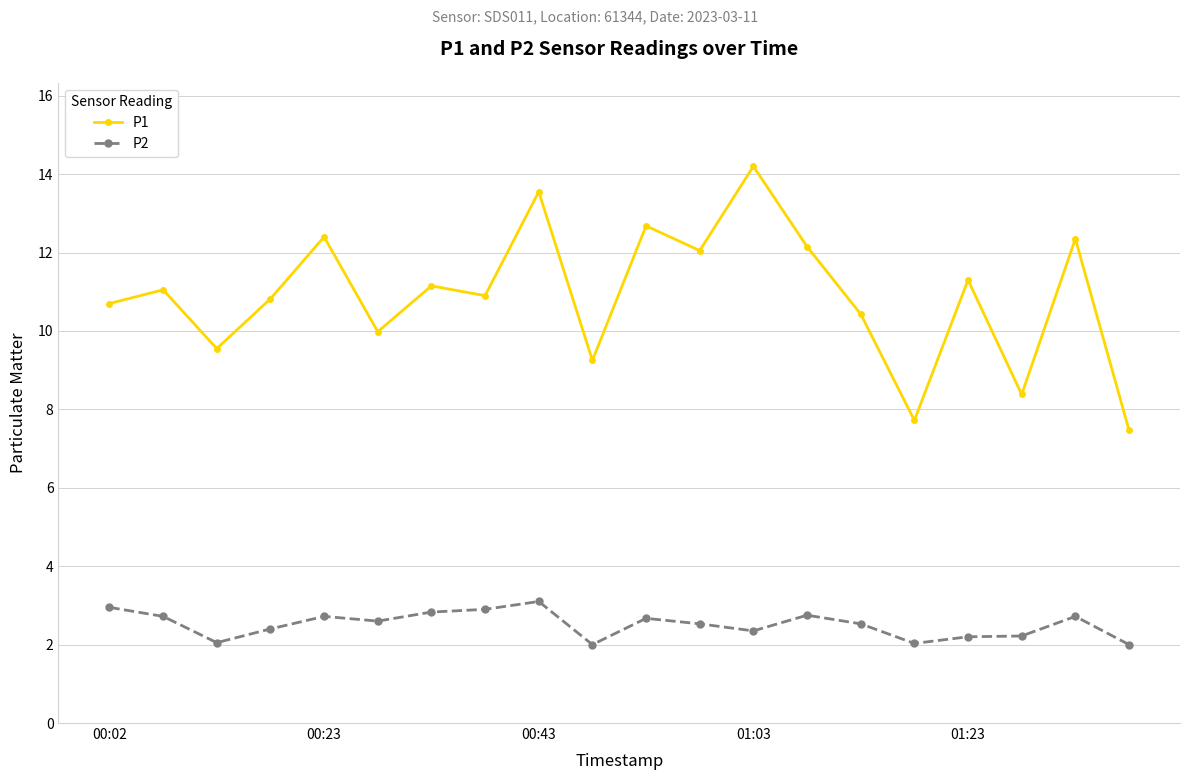

What is the difference between the maximum and second lowest values in the P2 series?

1.1